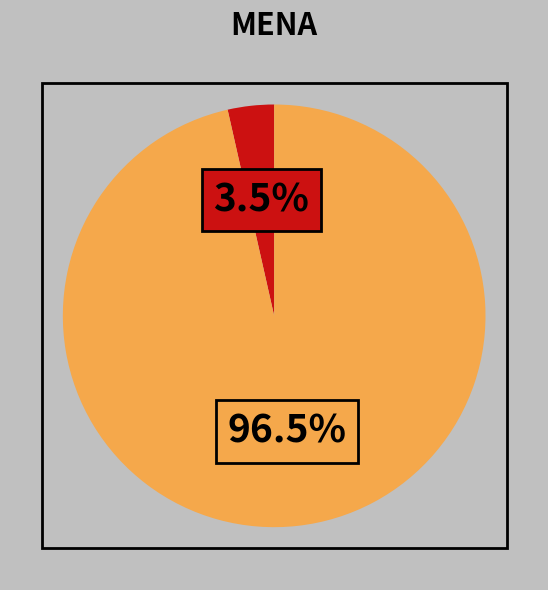

Does any single category account for the majority?

Yes